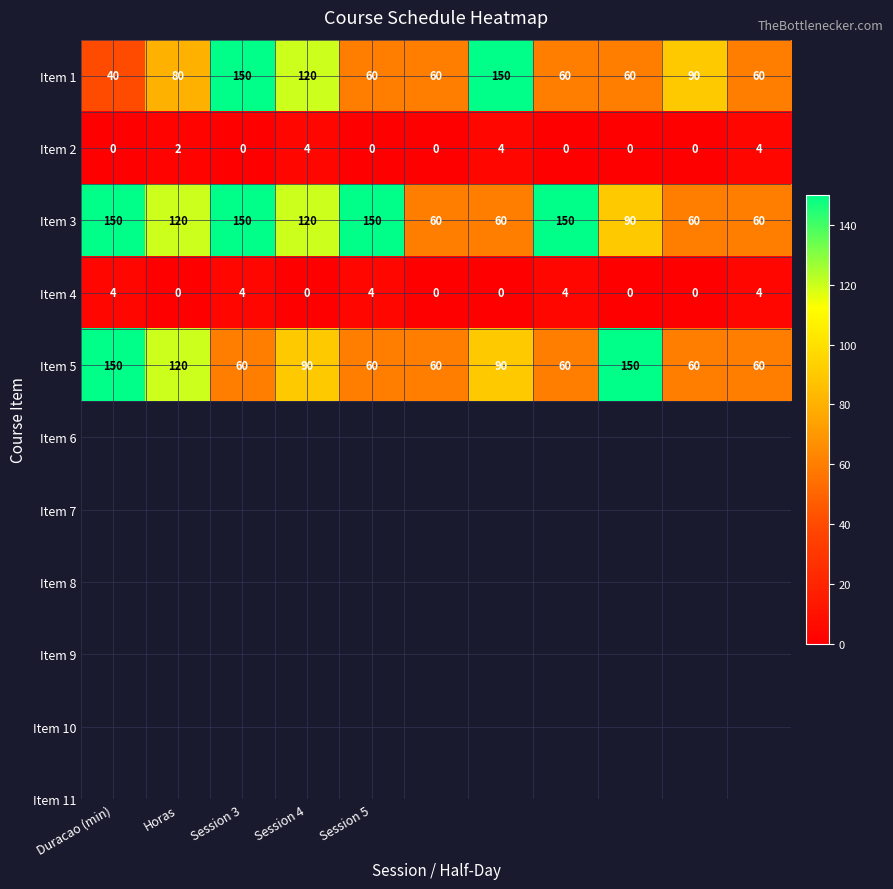

At how many categories does at least one series exceed 27?

11